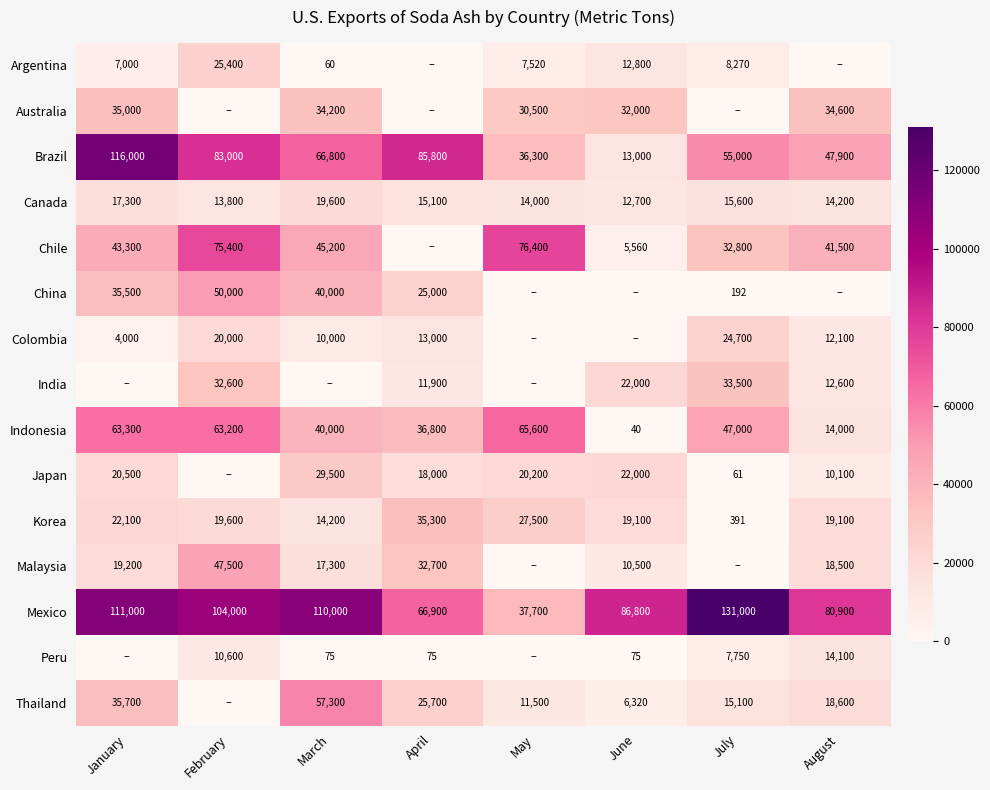

What is the spread (max minus min) of values at June?

86800